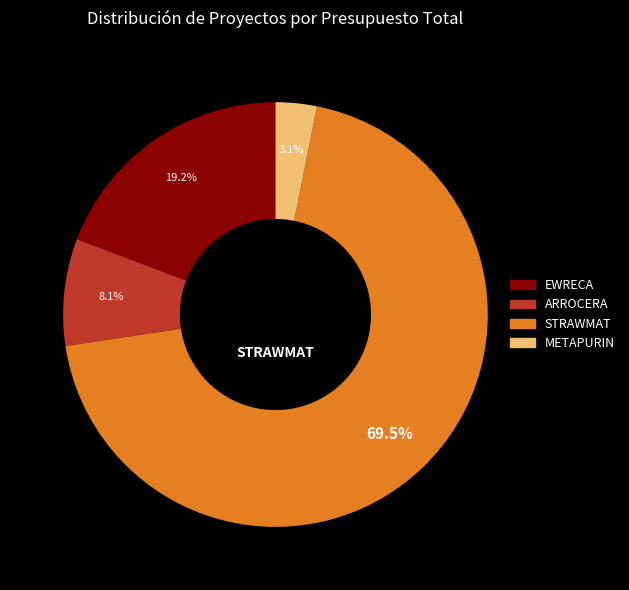

Is there any slice that represents more than half of the pie?

Yes